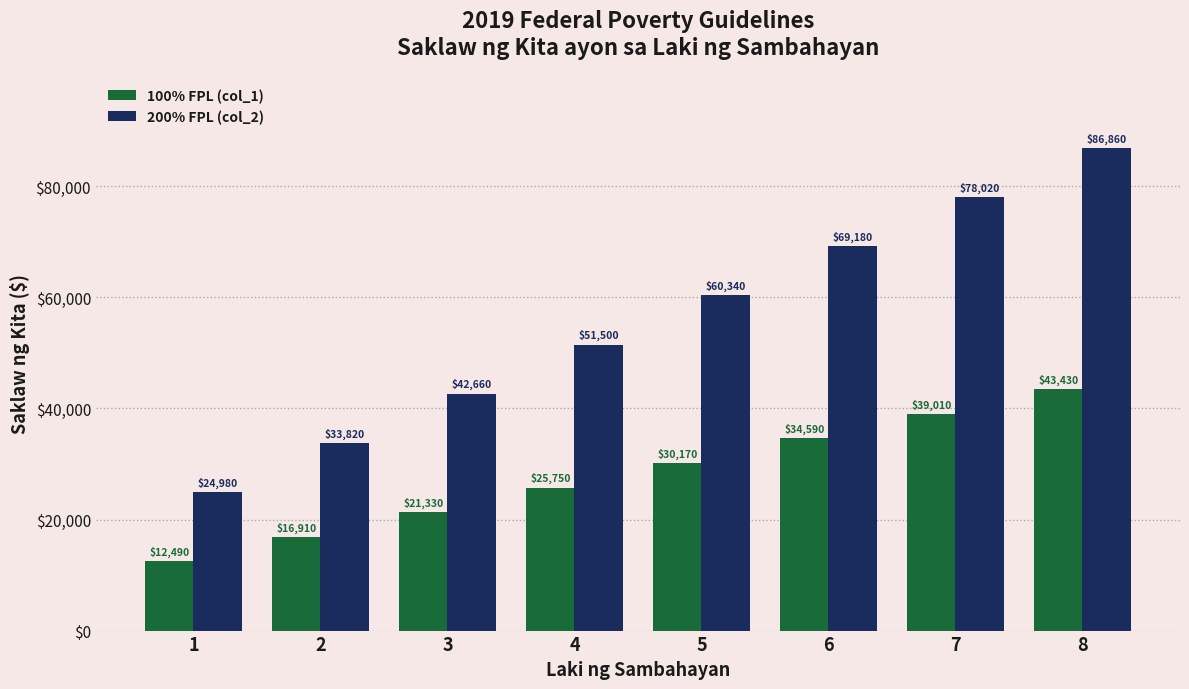

What is the difference between the highest and lowest values at 3?

21330